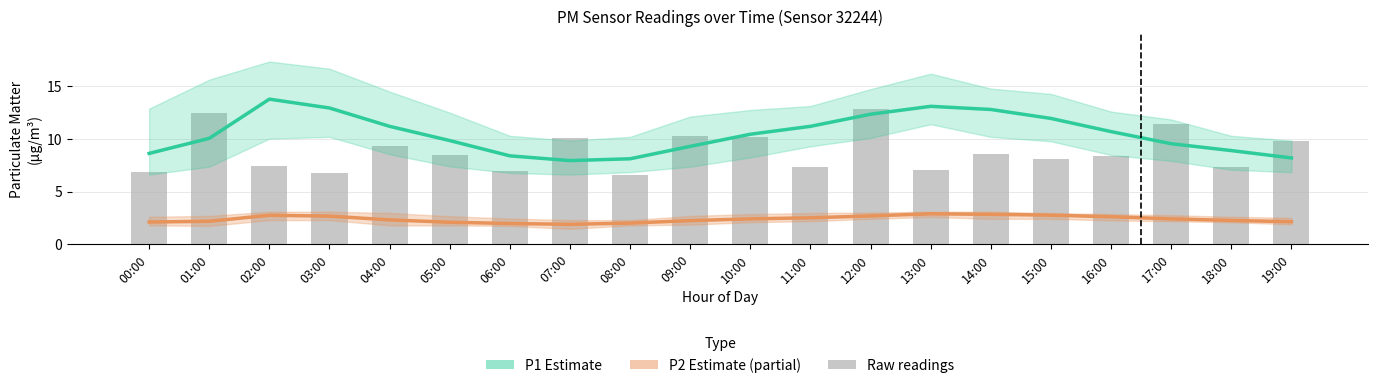

True or false: Raw P1 readings has a value of 10.1 at 07:00.

True